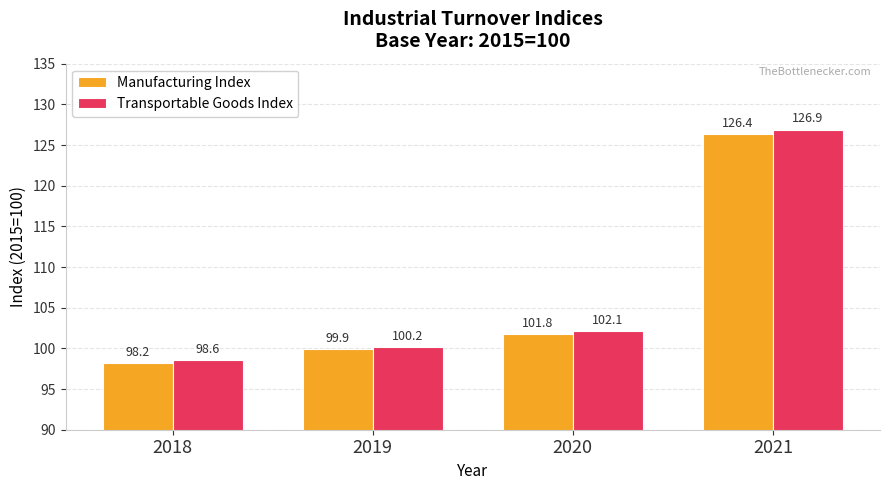

How many groups of bars are there?

4